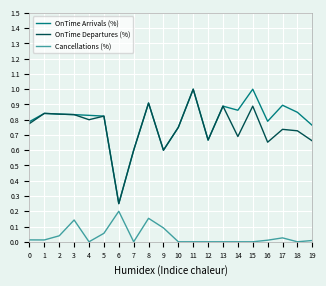

True or false: Cancellations (%) and OnTime Arrivals (%) intersect in this chart.

False